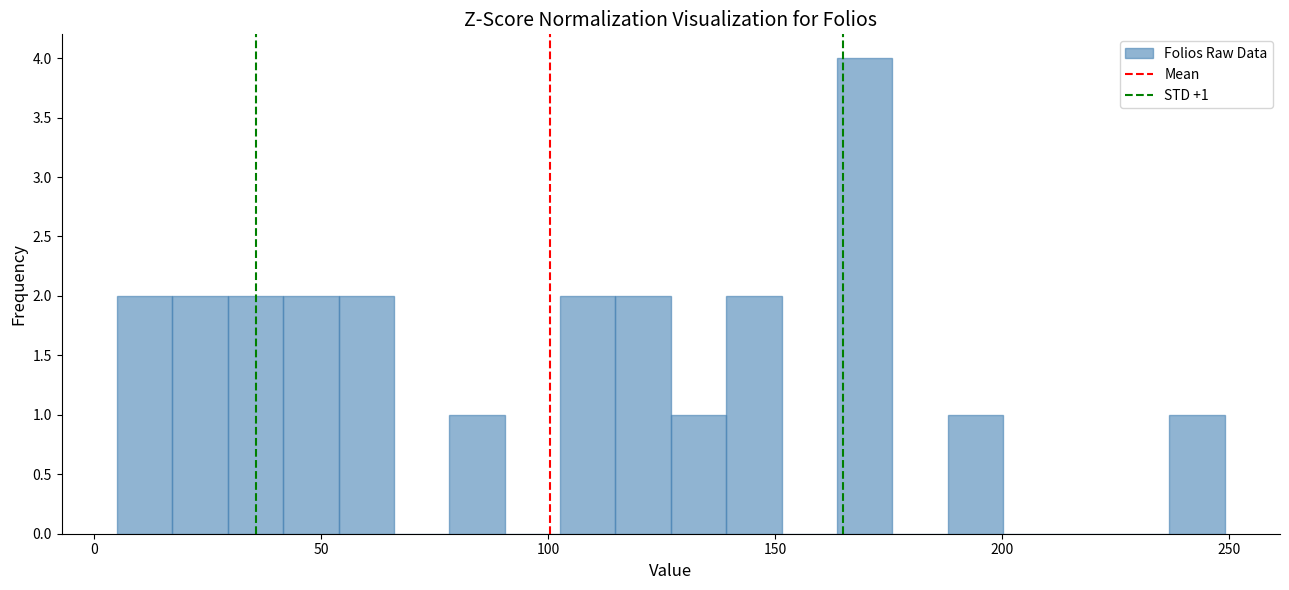

Read against the x-axis, roughly where is the centre of the tallest bar?

170